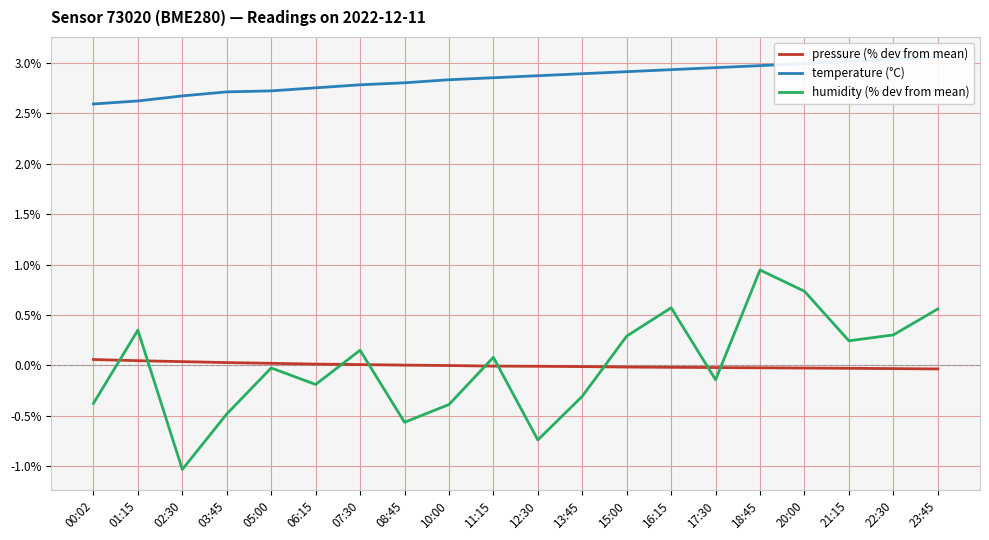

Reading left to right, extract all data points from this chart.

pressure (% dev from mean): 0.1	0.0	0.0	0.0	0.0	0.0	0.0	0.0	-0.0	-0.0	-0.0	-0.0	-0.0	-0.0	-0.0	-0.0	-0.0	-0.0	-0.0	-0.0
temperature (°C): 2.6	2.6	2.7	2.7	2.7	2.8	2.8	2.8	2.8	2.9	2.9	2.9	2.9	2.9	3.0	3.0	3.0	3.0	3.0	3.0
humidity (% dev from mean): -0.4	0.3	-1.0	-0.5	-0.0	-0.2	0.2	-0.6	-0.4	0.1	-0.7	-0.3	0.3	0.6	-0.1	0.9	0.7	0.2	0.3	0.6